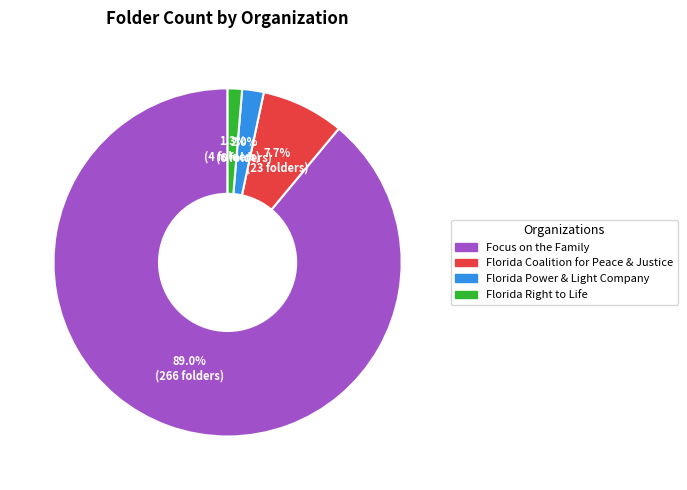

What portion of the pie excludes Focus on the Family?

11.0%